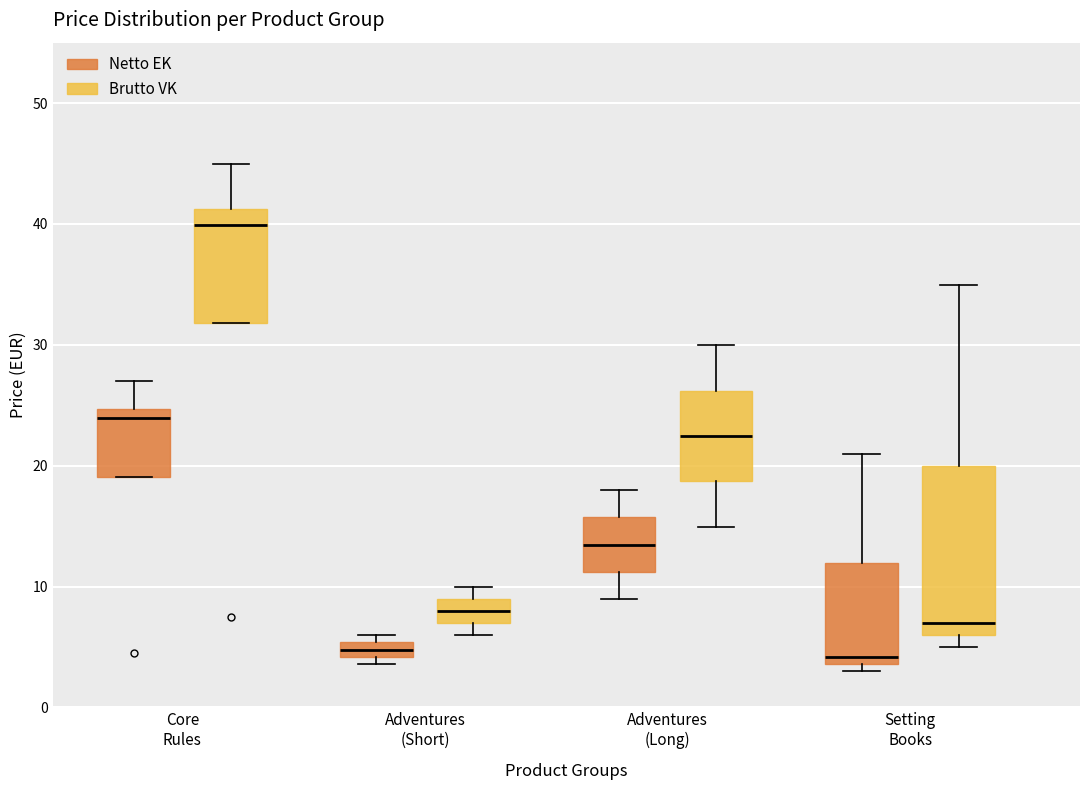

Where does the upper whisker of the box for Core Rules (Brutto VK) end on the y-axis? The values are not printed on the chart, so give them approximately, as read against the axis.

45